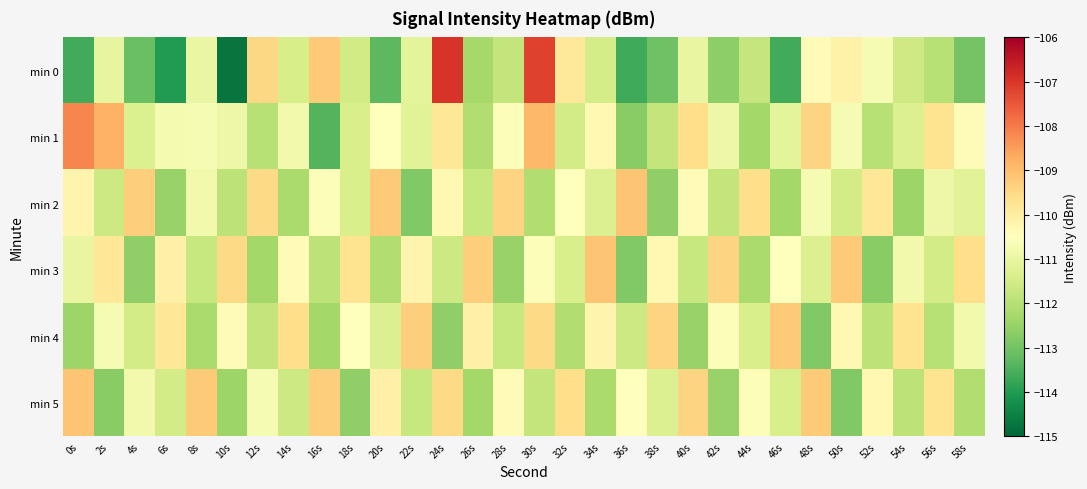

Reading left to right, extract all data points from this chart.

min 0: 0s=-113.6	2s=-111.0	4s=-113.1	6s=-114.0	8s=-111.0	10s=-114.8	12s=-109.4	14s=-111.4	16s=-109.2	18s=-111.5	20s=-113.3	22s=-111.1	24s=-106.9	26s=-112.3	28s=-111.8	30s=-107.2	32s=-109.9	34s=-111.5	36s=-113.6	38s=-113.1	40s=-111.0	42s=-112.6	44s=-111.7	46s=-113.6	48s=-110.4	50s=-110.1	52s=-110.7	54s=-111.6	56s=-112.0	58s=-113.0
min 1: 0s=-108.2	2s=-108.8	4s=-111.3	6s=-110.7	8s=-110.7	10s=-110.9	12s=-112.0	14s=-110.8	16s=-113.4	18s=-111.4	20s=-110.5	22s=-111.2	24s=-109.8	26s=-112.1	28s=-110.6	30s=-108.9	32s=-111.5	34s=-110.3	36s=-112.7	38s=-111.8	40s=-109.6	42s=-110.9	44s=-112.3	46s=-111.1	48s=-109.4	50s=-110.7	52s=-112.0	54s=-111.3	56s=-109.7	58s=-110.4
min 2: 0s=-110.2	2s=-111.6	4s=-109.3	6s=-112.5	8s=-110.8	10s=-111.9	12s=-109.5	14s=-112.2	16s=-110.6	18s=-111.4	20s=-109.2	22s=-112.8	24s=-110.3	26s=-111.7	28s=-109.4	30s=-112.1	32s=-110.5	34s=-111.3	36s=-109.1	38s=-112.6	40s=-110.4	42s=-111.8	44s=-109.6	46s=-112.3	48s=-110.7	50s=-111.5	52s=-109.8	54s=-112.4	56s=-110.9	58s=-111.2
min 3: 0s=-111.0	2s=-109.8	4s=-112.6	6s=-110.1	8s=-111.7	10s=-109.5	12s=-112.3	14s=-110.4	16s=-111.9	18s=-109.7	20s=-112.1	22s=-110.2	24s=-111.6	26s=-109.3	28s=-112.5	30s=-110.6	32s=-111.4	34s=-109.1	36s=-112.8	38s=-110.3	40s=-111.7	42s=-109.4	44s=-112.2	46s=-110.5	48s=-111.3	50s=-109.2	52s=-112.7	54s=-110.8	56s=-111.5	58s=-109.6
min 4: 0s=-112.4	2s=-110.7	4s=-111.5	6s=-109.8	8s=-112.2	10s=-110.4	12s=-111.8	14s=-109.6	16s=-112.3	18s=-110.5	20s=-111.3	22s=-109.3	24s=-112.6	26s=-110.1	28s=-111.7	30s=-109.5	32s=-112.1	34s=-110.2	36s=-111.6	38s=-109.4	40s=-112.5	42s=-110.6	44s=-111.4	46s=-109.2	48s=-112.8	50s=-110.3	52s=-111.9	54s=-109.7	56s=-112.0	58s=-110.8
min 5: 0s=-109.1	2s=-112.7	4s=-110.8	6s=-111.5	8s=-109.2	10s=-112.4	12s=-110.7	14s=-111.6	16s=-109.3	18s=-112.6	20s=-110.1	22s=-111.7	24s=-109.5	26s=-112.3	28s=-110.4	30s=-111.8	32s=-109.6	34s=-112.2	36s=-110.5	38s=-111.3	40s=-109.4	42s=-112.5	44s=-110.6	46s=-111.4	48s=-109.2	50s=-112.8	52s=-110.3	54s=-111.9	56s=-109.7	58s=-112.1